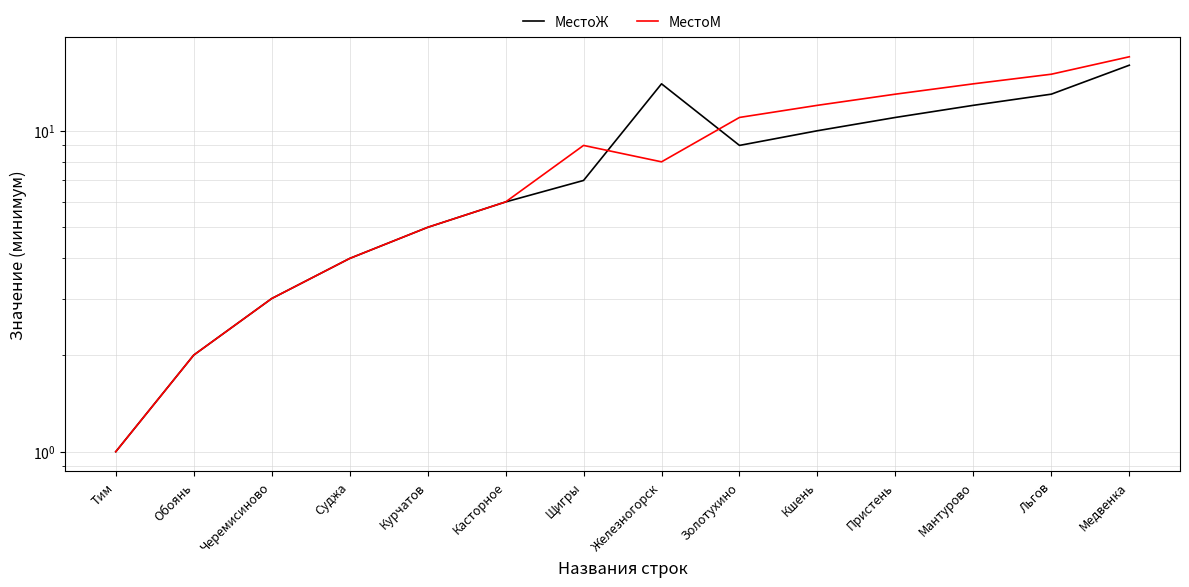

How many lines are shown in the chart?

2